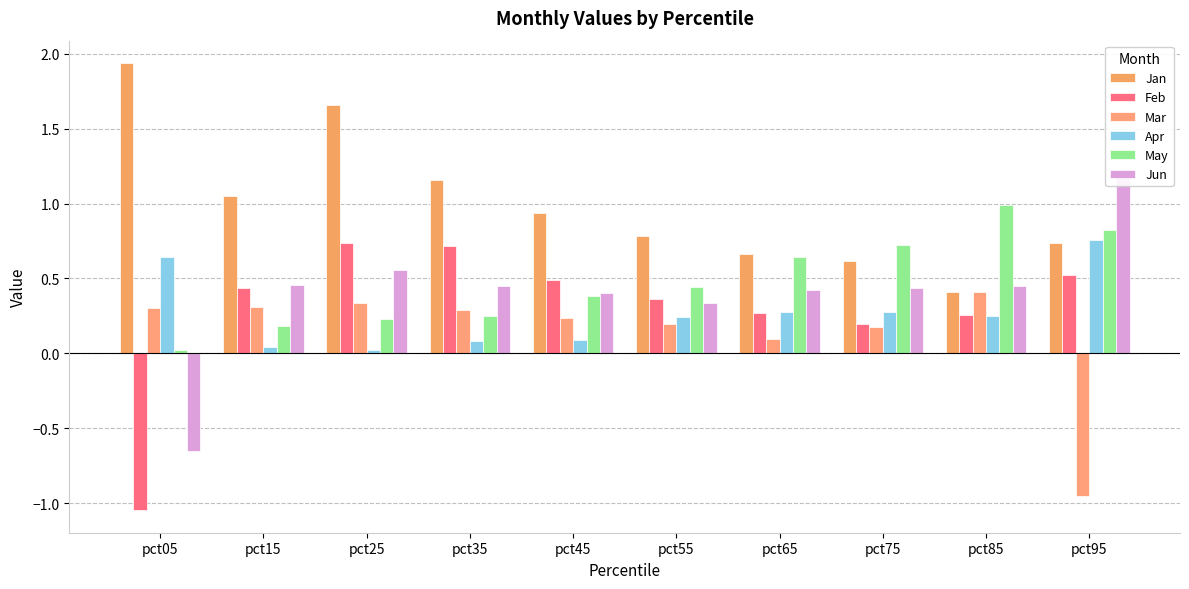

Which series has the largest total across all categories?

Jan